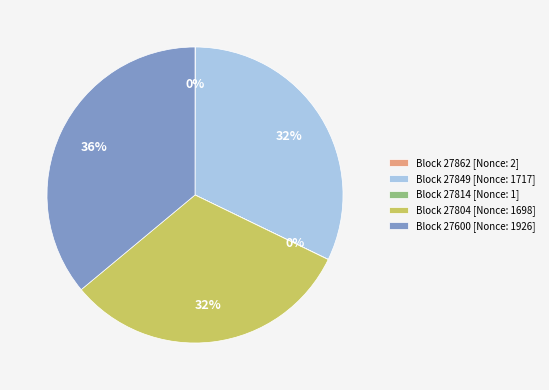

Which has a higher value, Block 27600 [Nonce: 1926] or Block 27804 [Nonce: 1698]?

Block 27600 [Nonce: 1926]